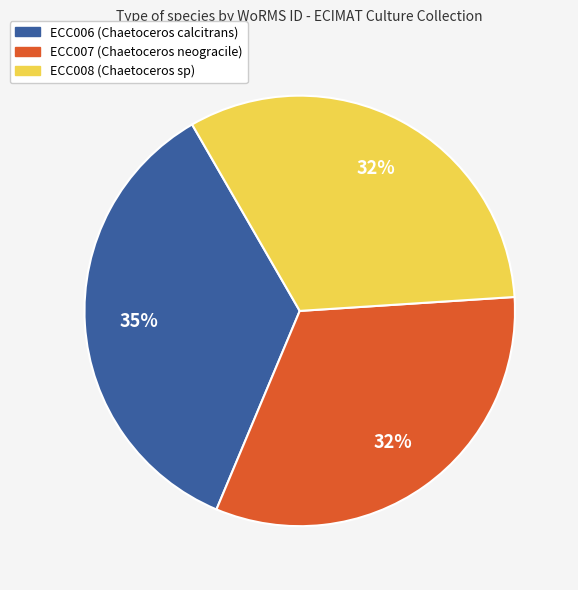

Does ECC007 (Chaetoceros neogracile) account for over 50% of the chart?

No